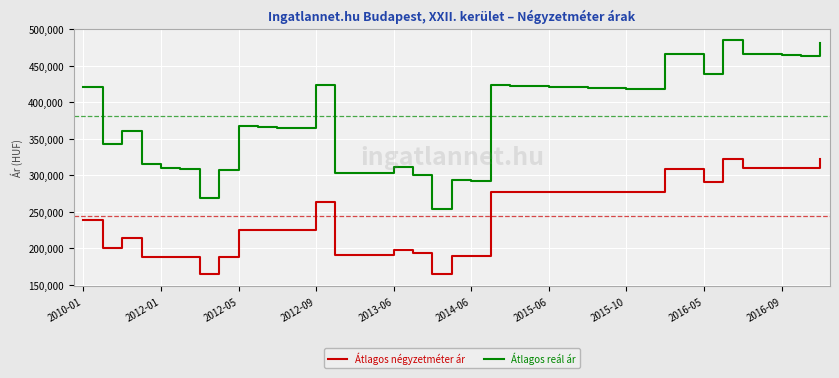

True or false: Átlagos reál ár and Átlagos négyzetméter ár intersect in this chart.

False